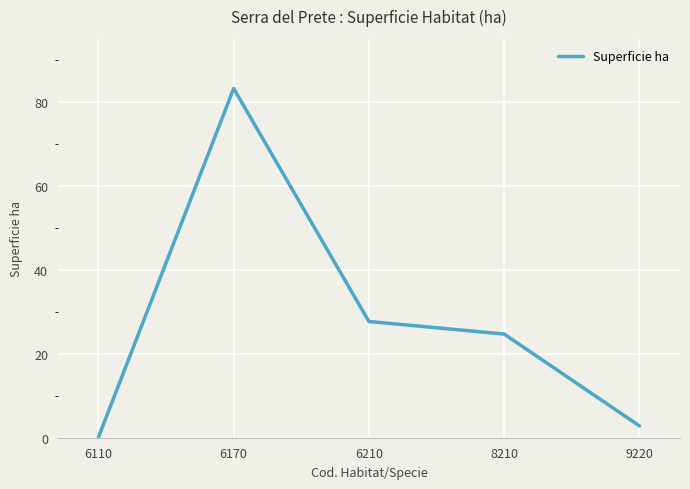

Where is the data nearest to the value 41?

6210